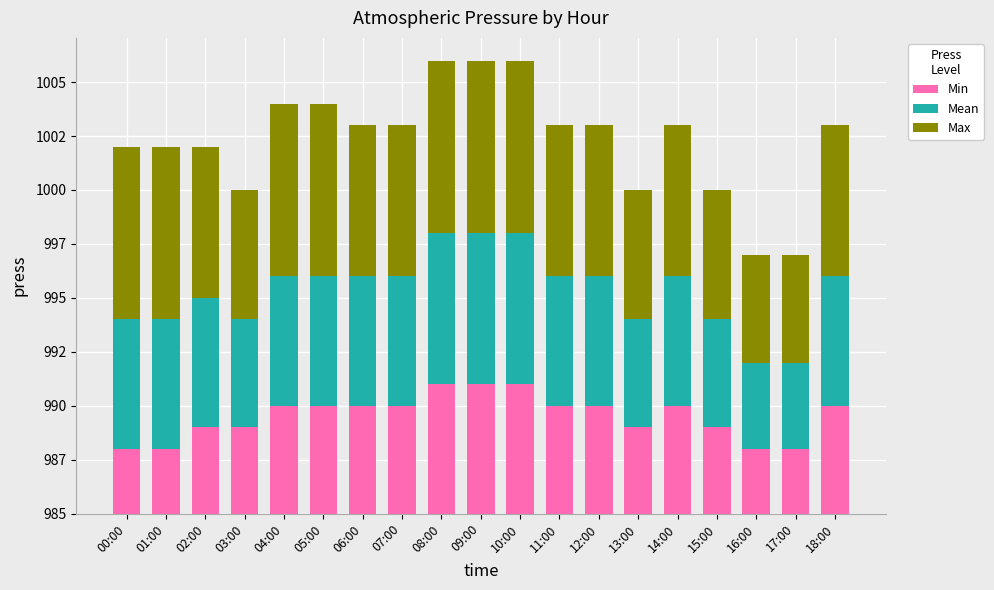

Rank the series by their average value, from lowest to highest.

Min, Mean, Max